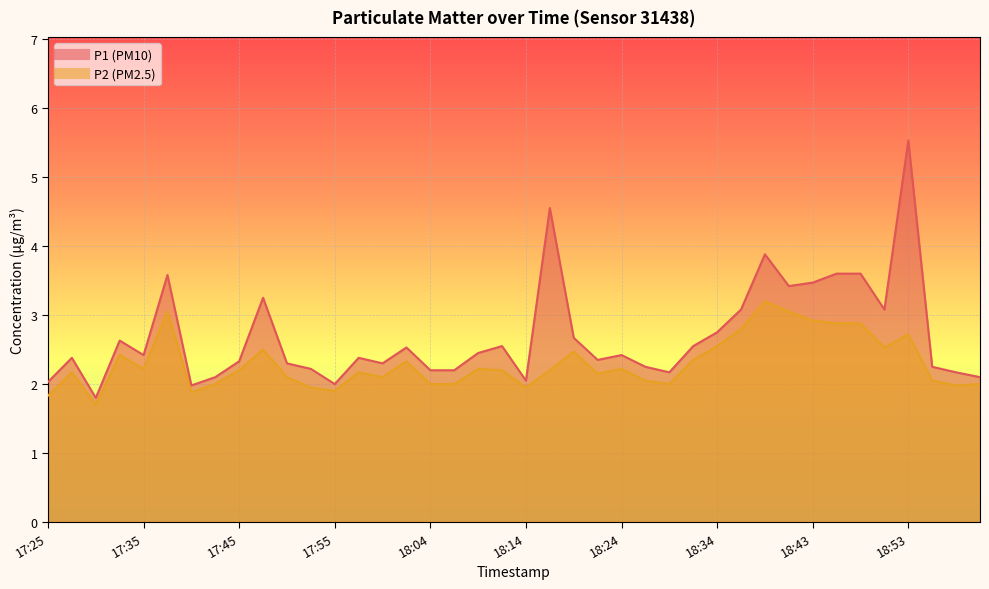

How many categories are shown in the chart?

40